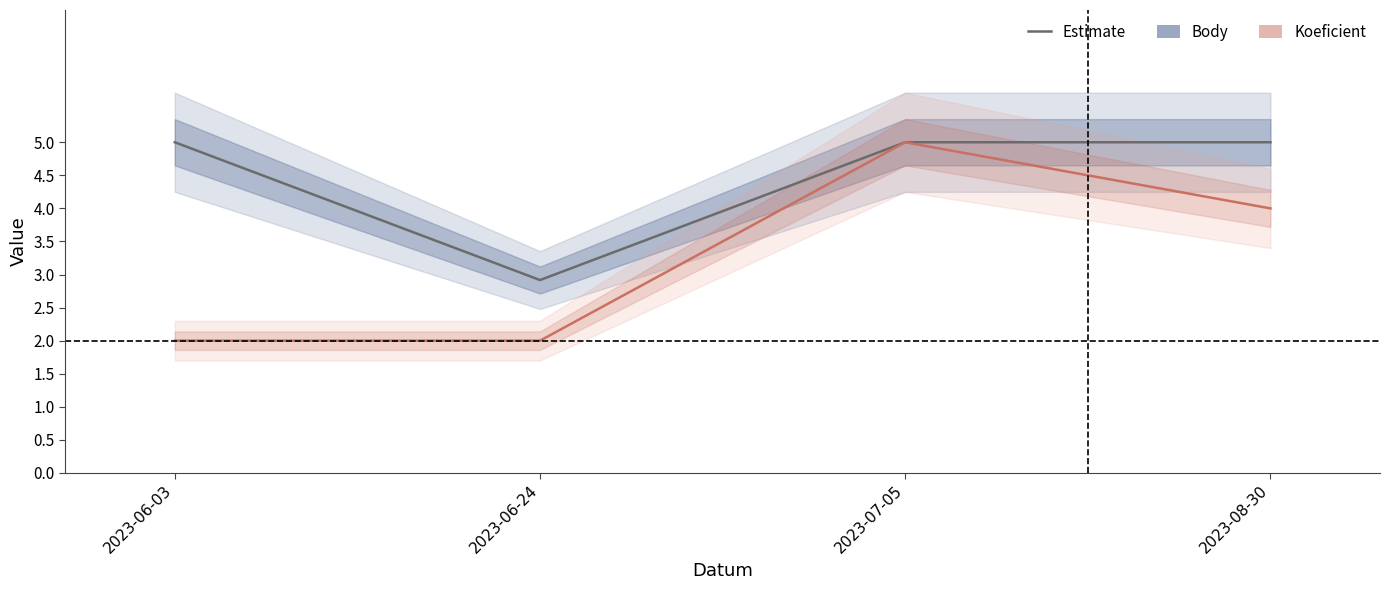

True or false: Body and Koeficient cross at least once.

False